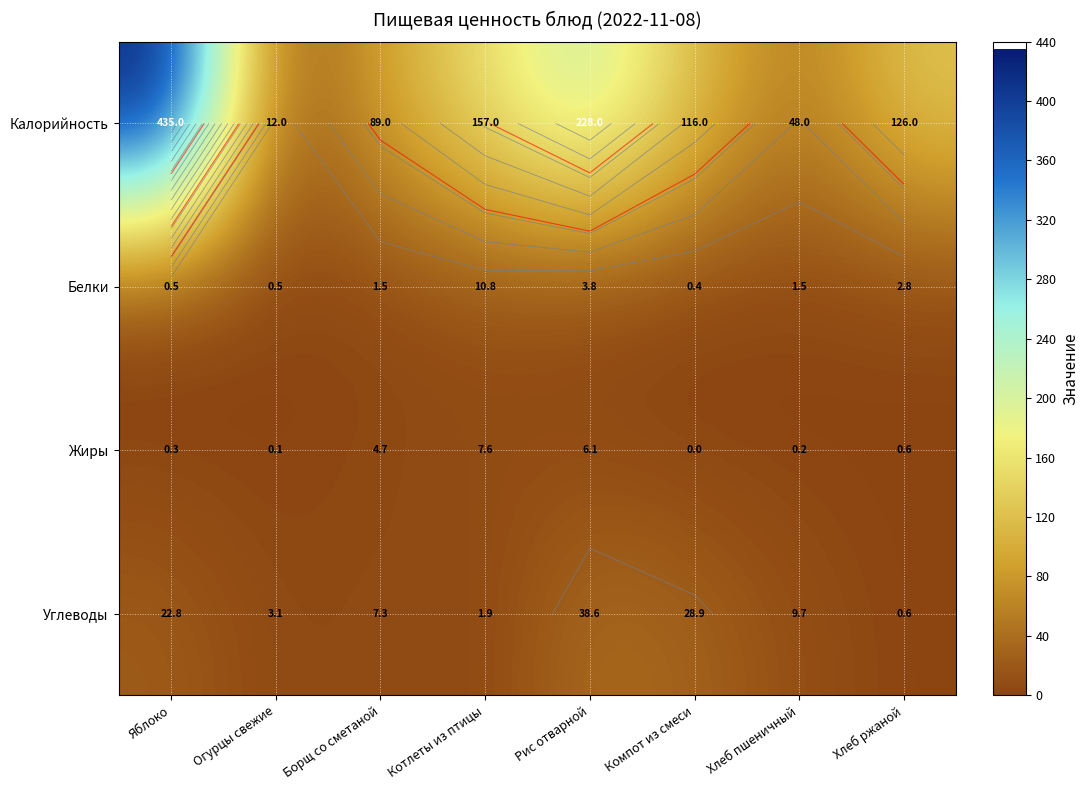

At which label does Калорийность first exceed 126?

Яблоко